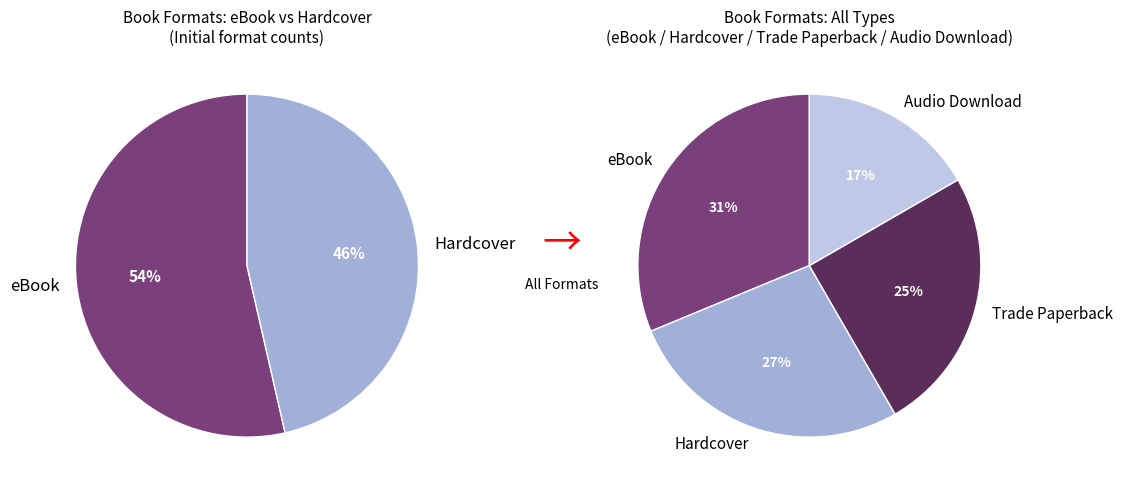

To the nearest percent, what is the difference between the Audio Download and Hardcover slice percentages?

10%